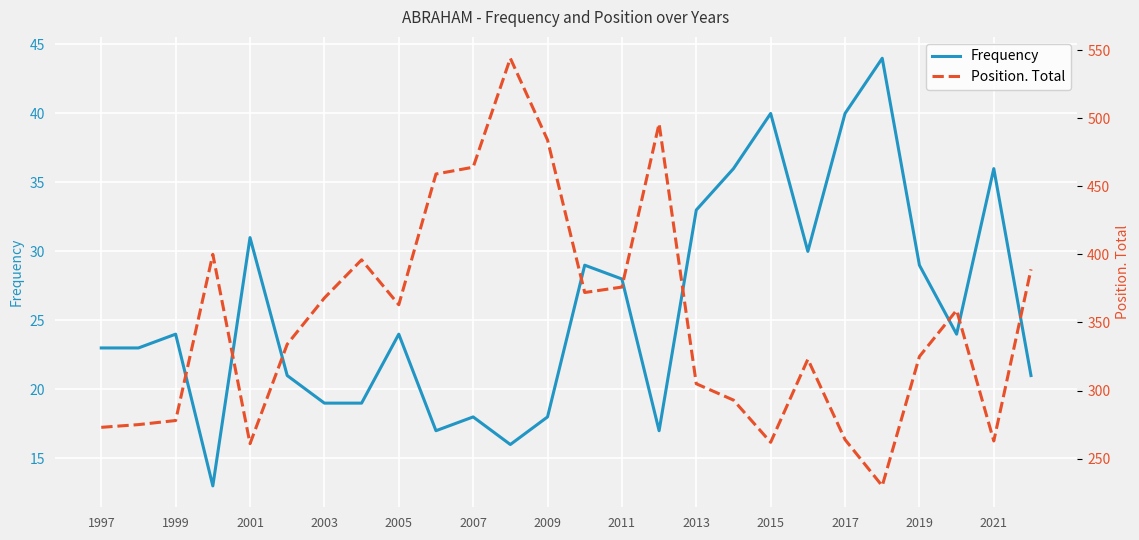

What is the label of the 1st point from the left?

1997